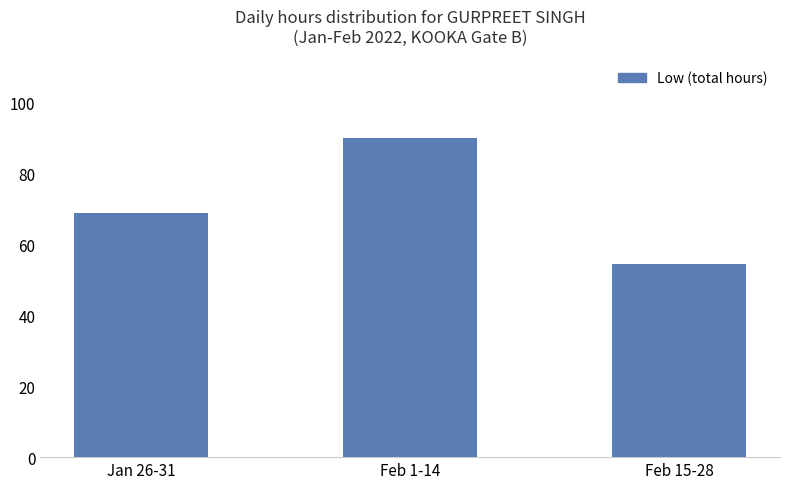

The value at Feb 15-28 is 28.3. True or false?

False